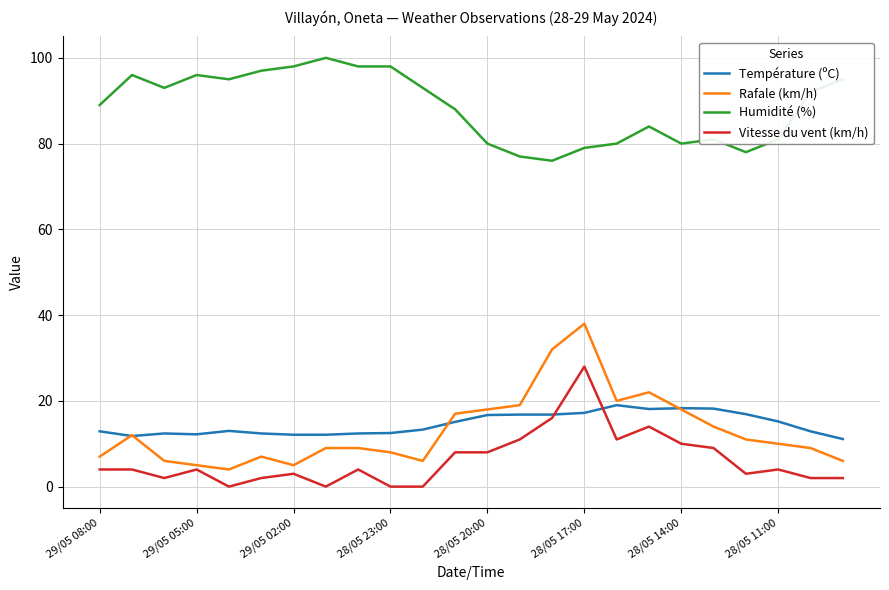

True or false: Humidité (%) and Vitesse du vent (km/h) intersect in this chart.

False